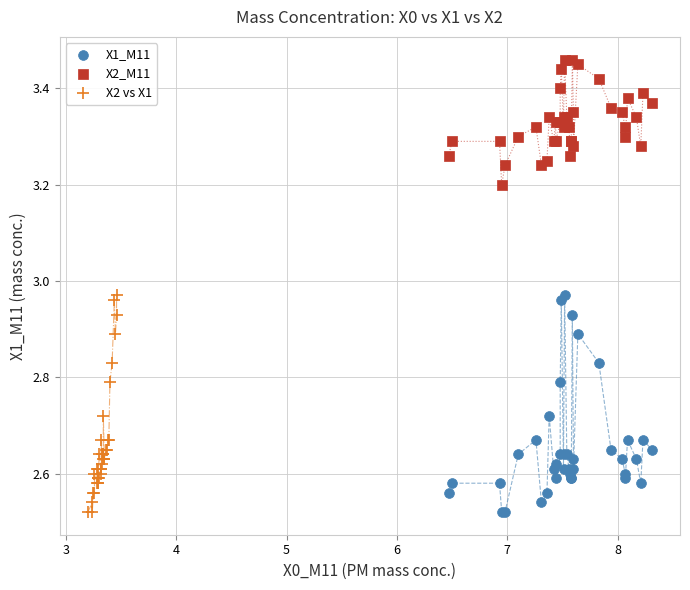

What are all the series names shown in the legend?

X1_M11, X2_M11, X2 vs X1